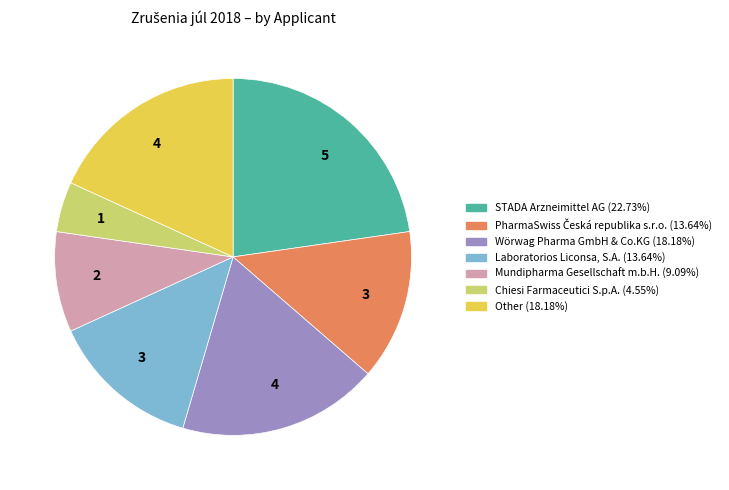

Is there a majority slice in this chart?

No